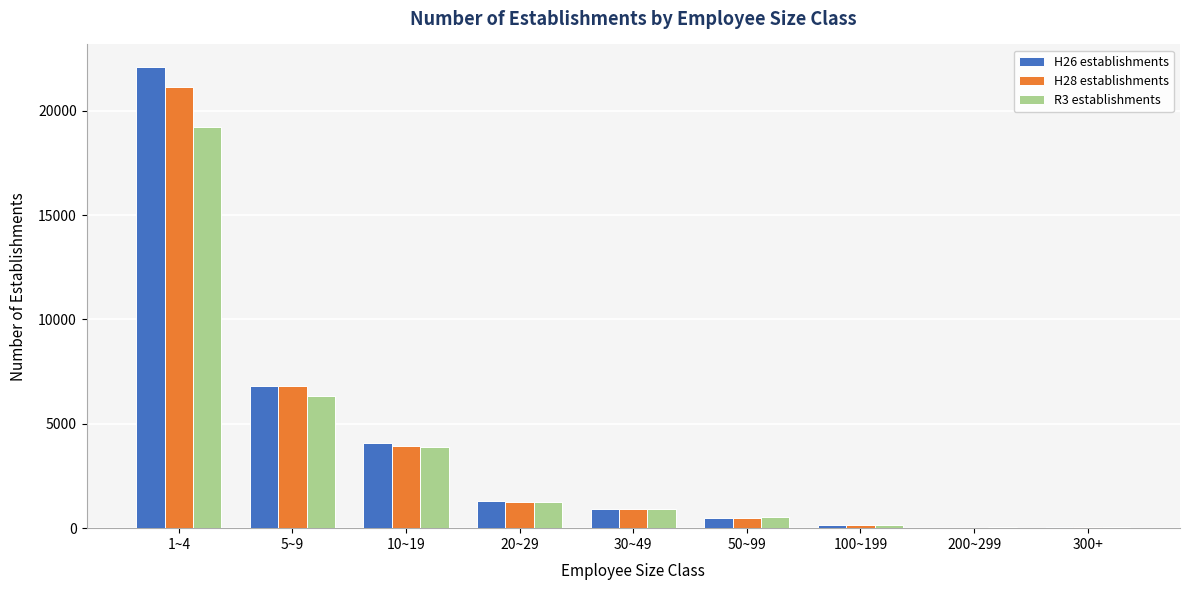

How many groups of bars are there?

9